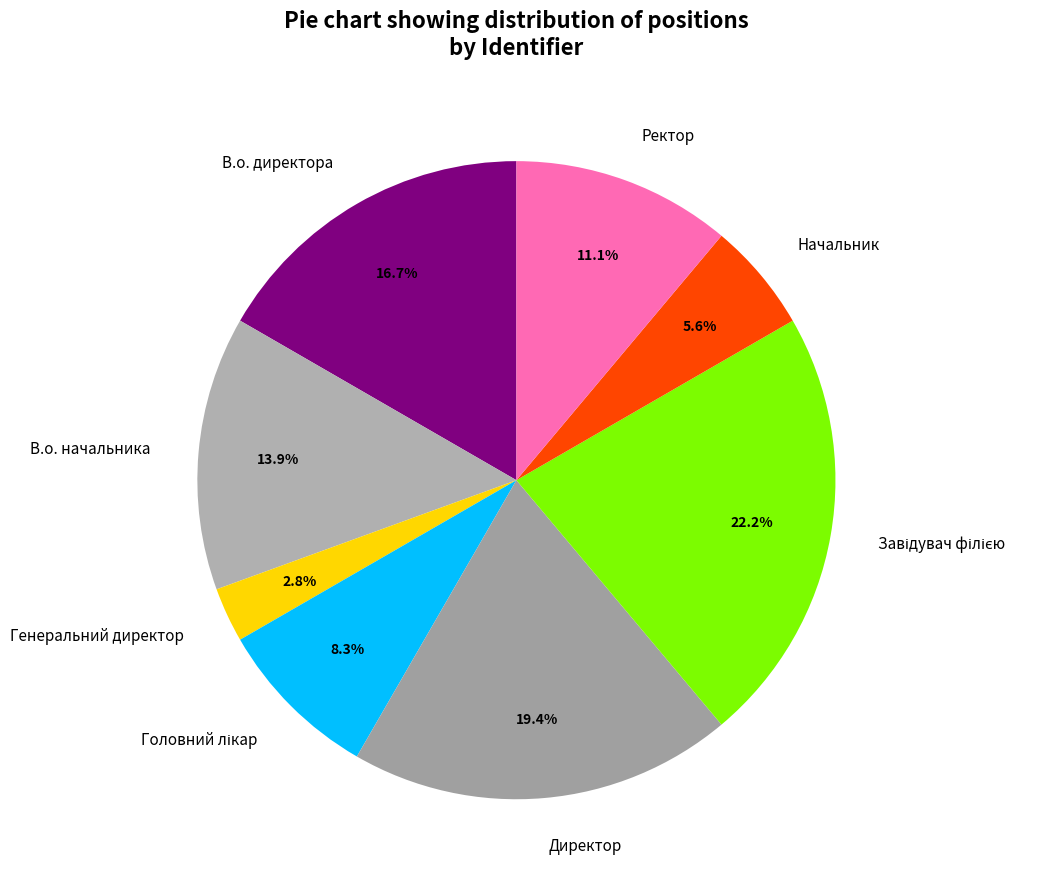

How many slices are in this pie chart?

8